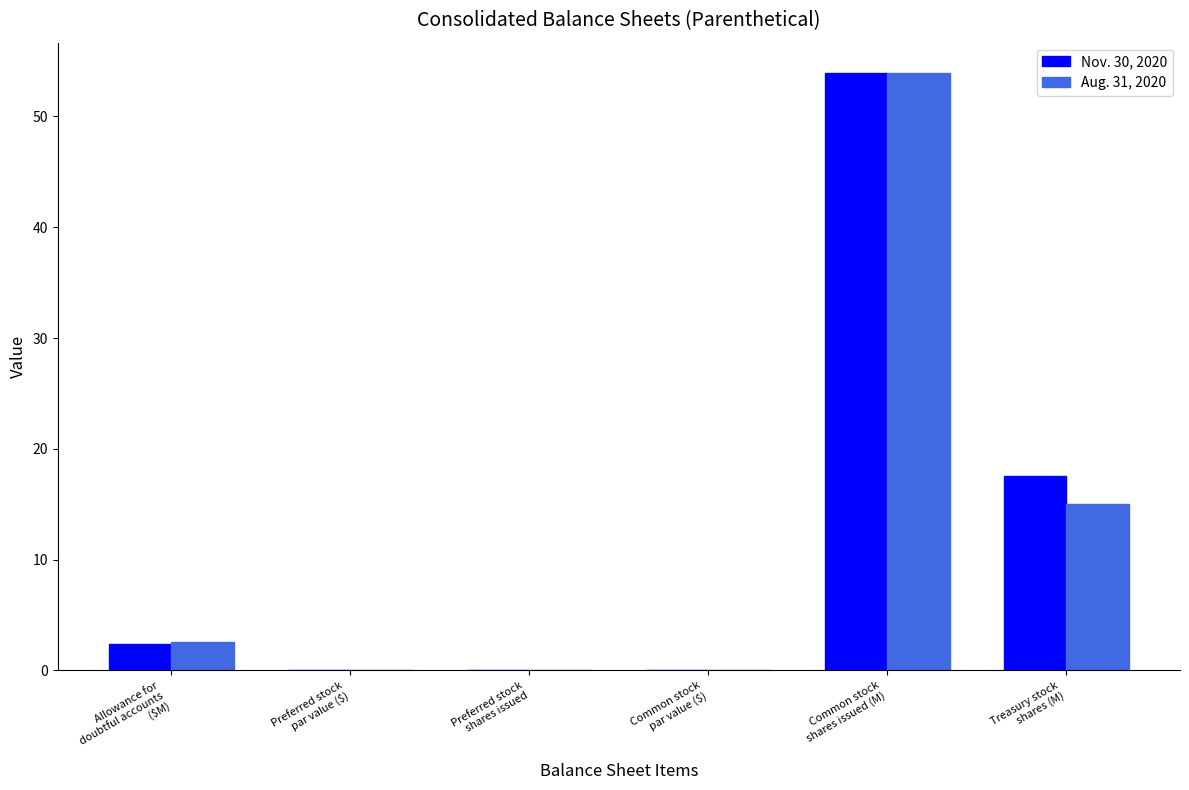

What is the highest value of the Nov. 30, 2020 series?

54.0